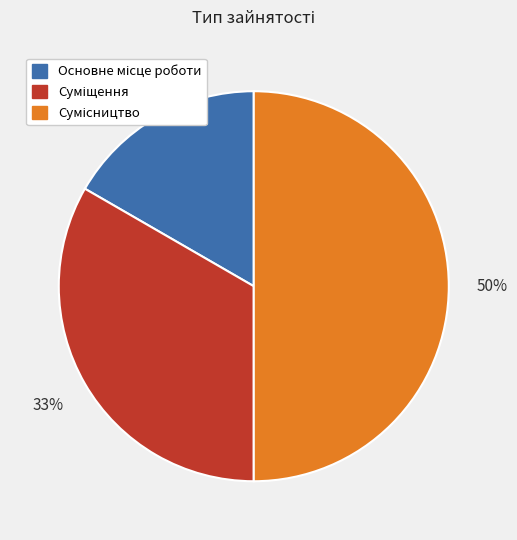

To the nearest percent, what is the average slice percentage?

33%